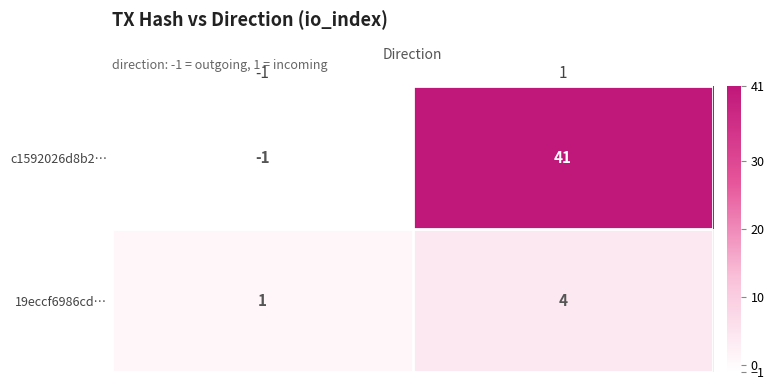

Rank the series by their average value, from lowest to highest.

19eccf6986cd…, c1592026d8b2…